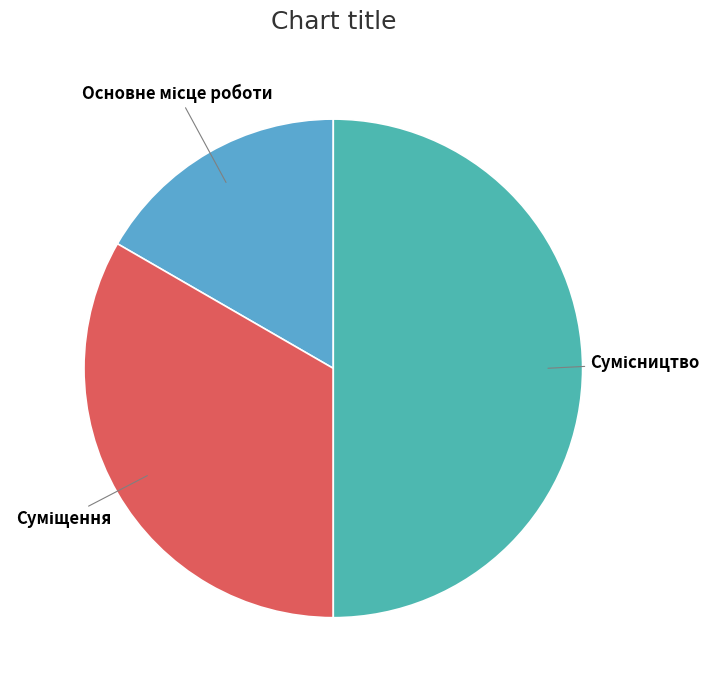

Which category has the smallest portion of the pie?

Основне місце роботи